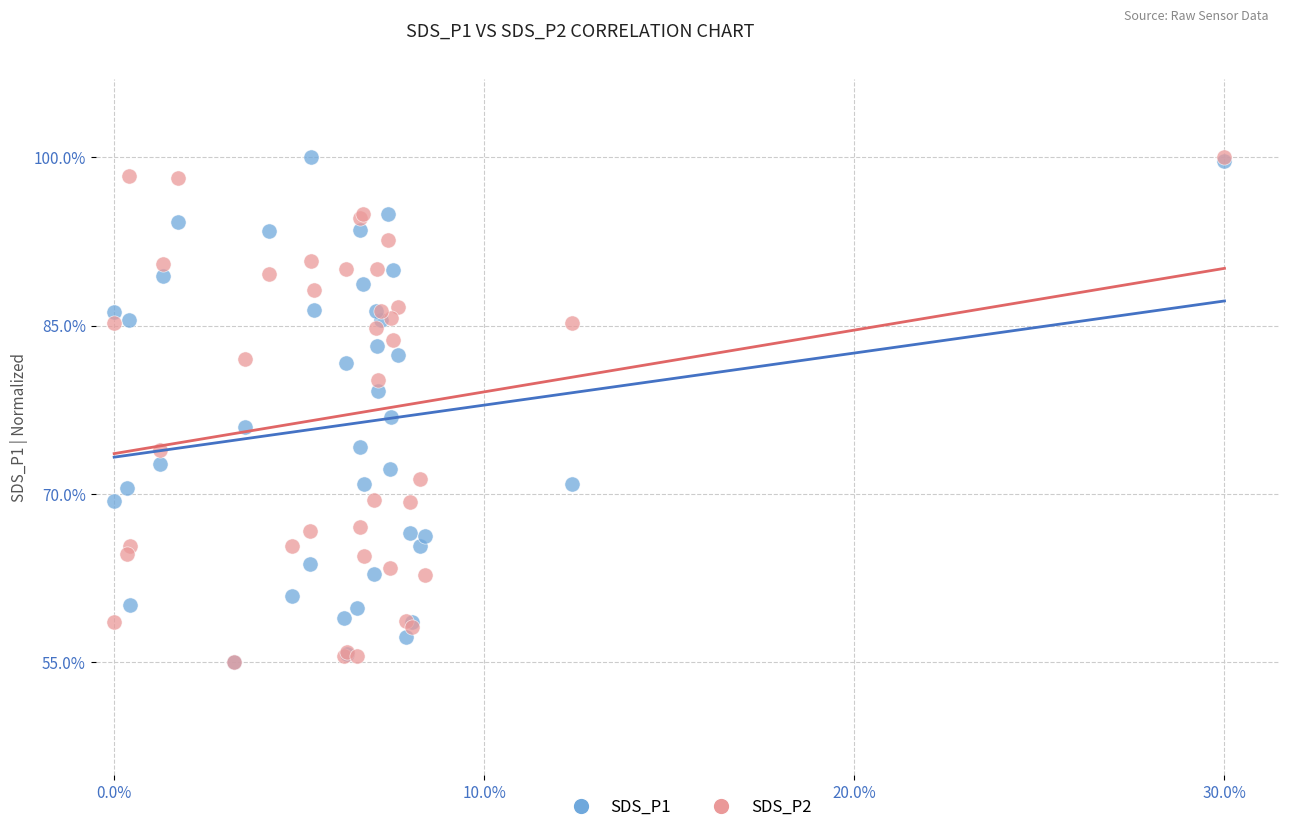

What are all the series names shown in the legend?

SDS_P1, SDS_P2